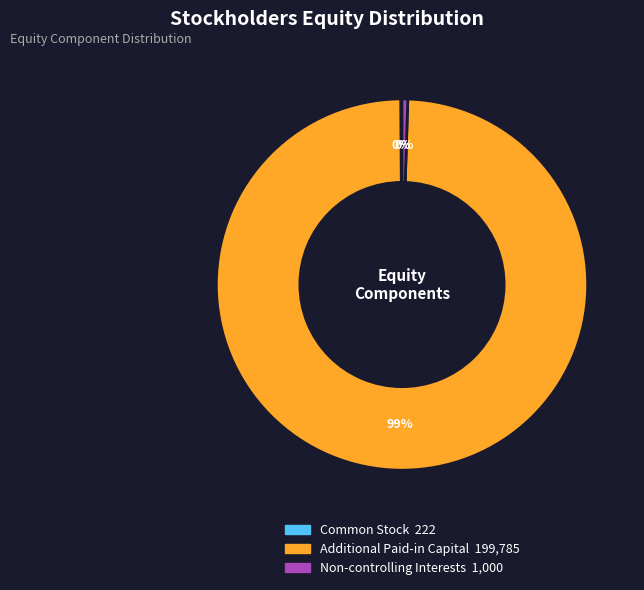

Is the sum of Non-controlling Interests and Additional Paid-in Capital greater than half?

Yes